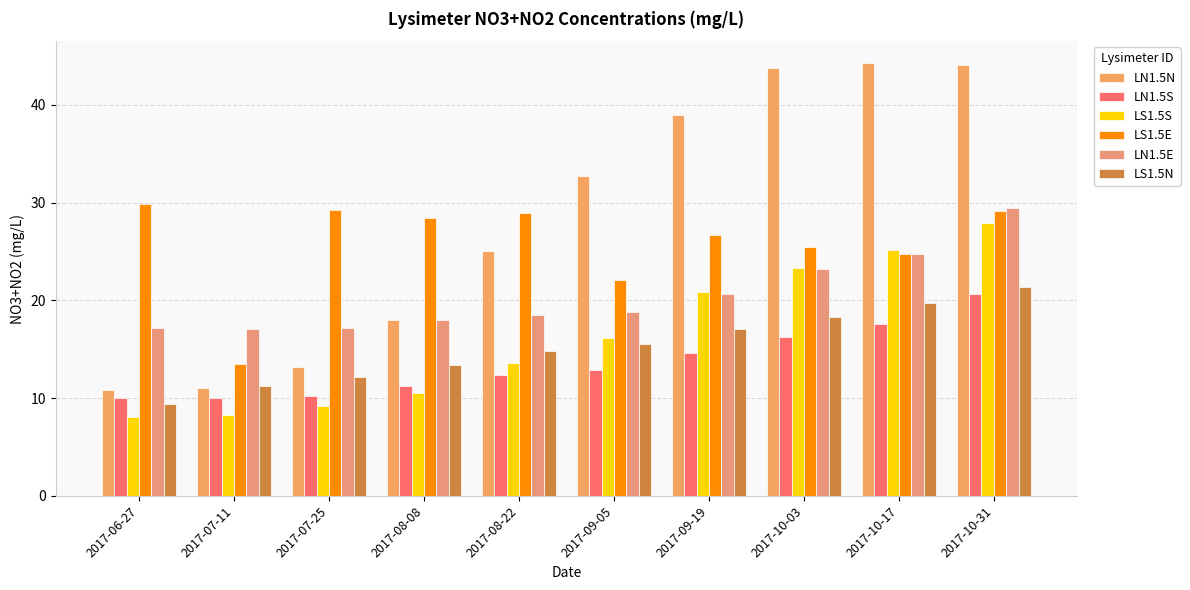

Which has a higher value, 2017-07-25 or 2017-09-19?

2017-09-19